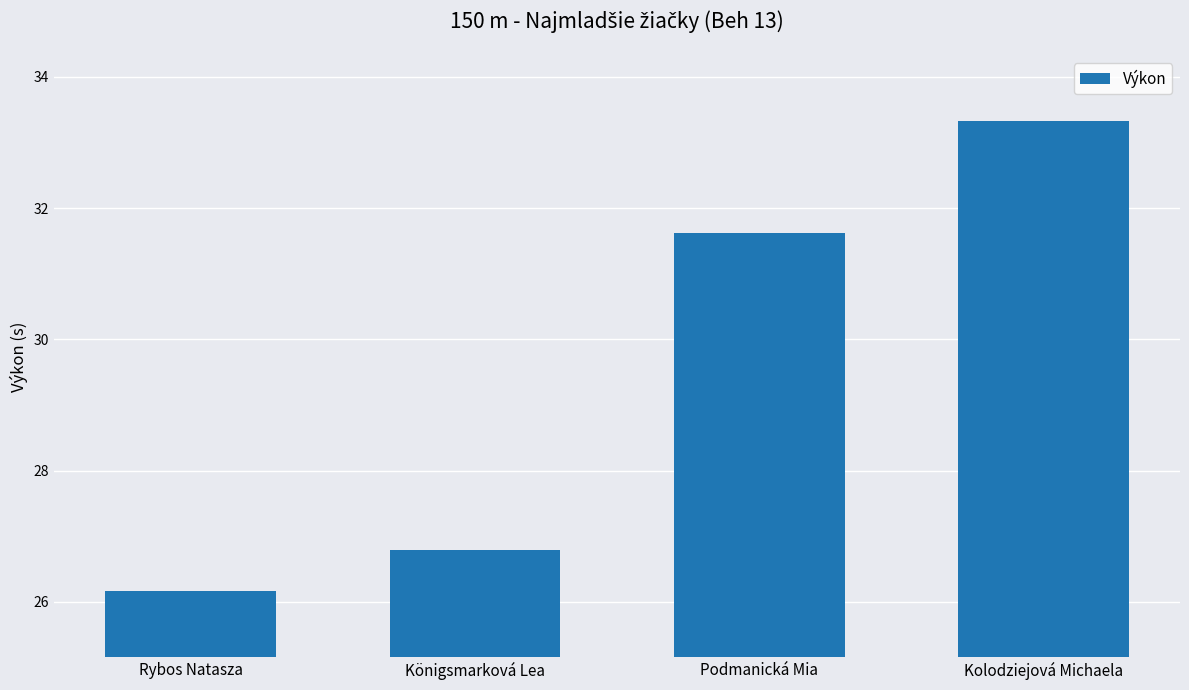

Where is the data nearest to the value 29?

Königsmarková Lea